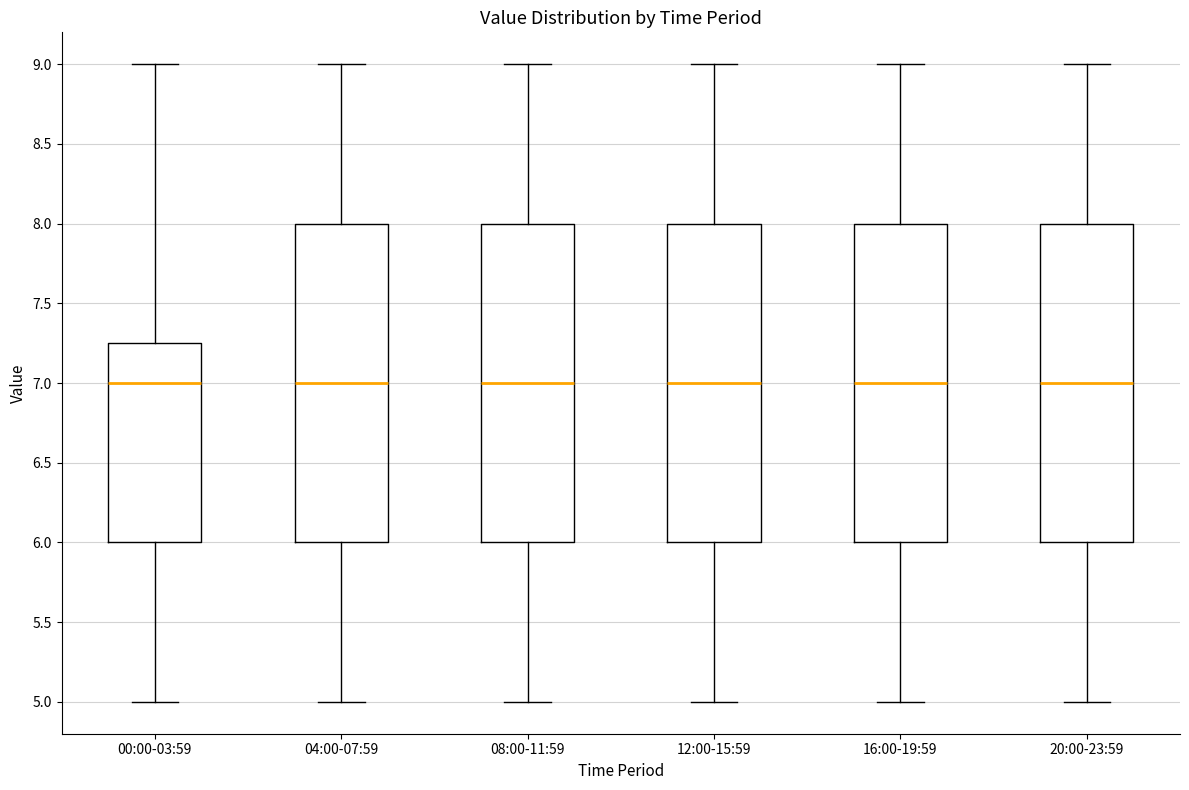

Where does the upper whisker of the box for 12:00-15:59 end on the y-axis? The values are not printed on the chart, so give them approximately, as read against the axis.

9.00